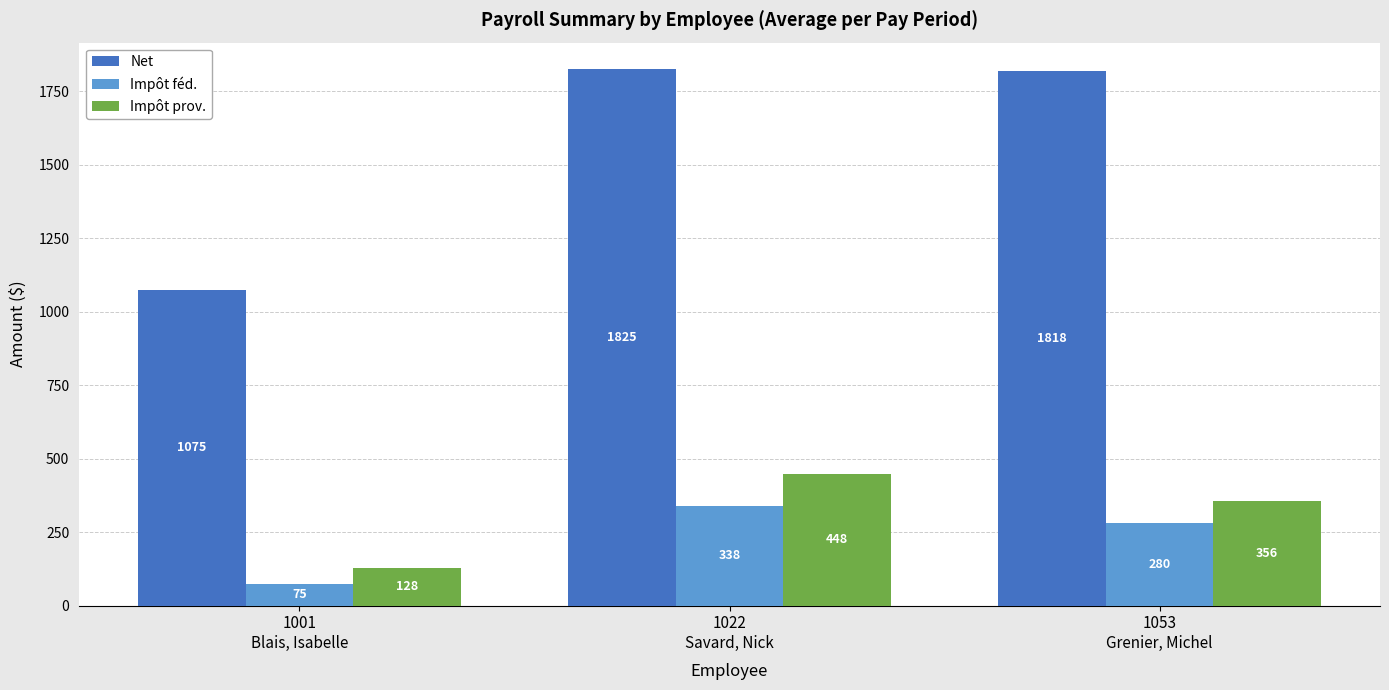

Which category has the highest value in the Impôt féd. series?

1022
Savard, Nick